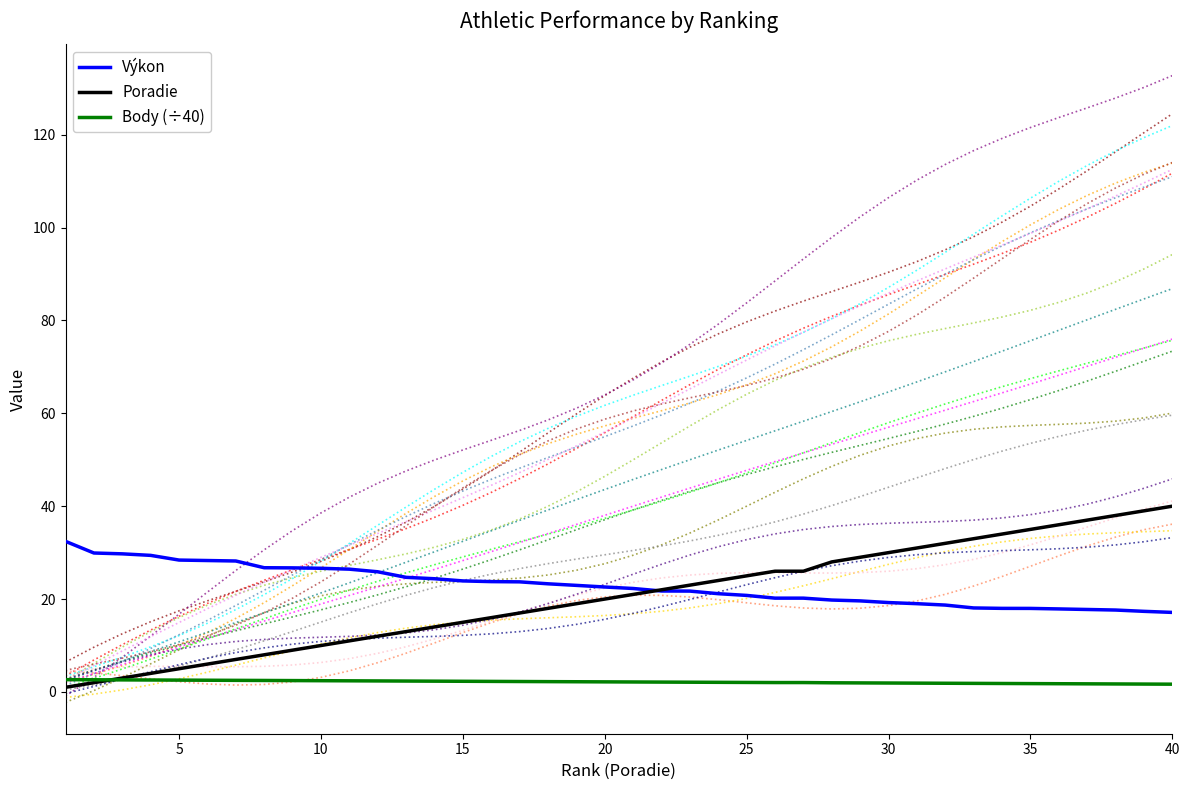

The value of Výkon at 25 is 20.8. True or false?

True